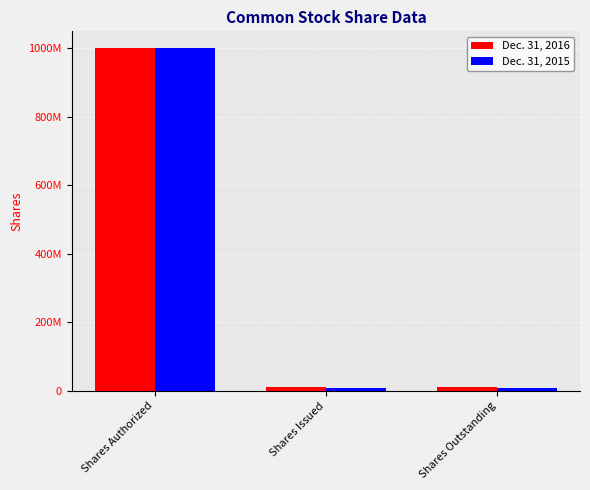

What is the value of the Dec. 31, 2015 bar at the 1st from the left?

1000000000